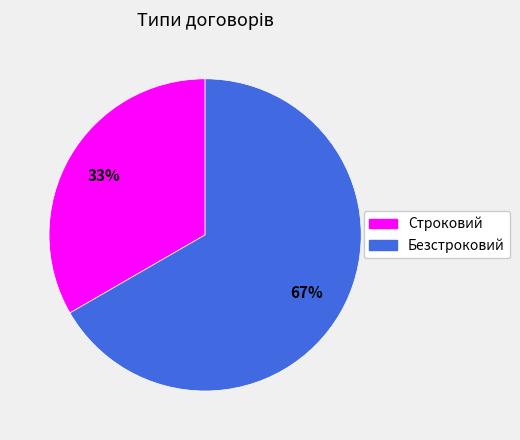

What is the ratio of the value at Строковий to the value at Безстроковий?

0.5